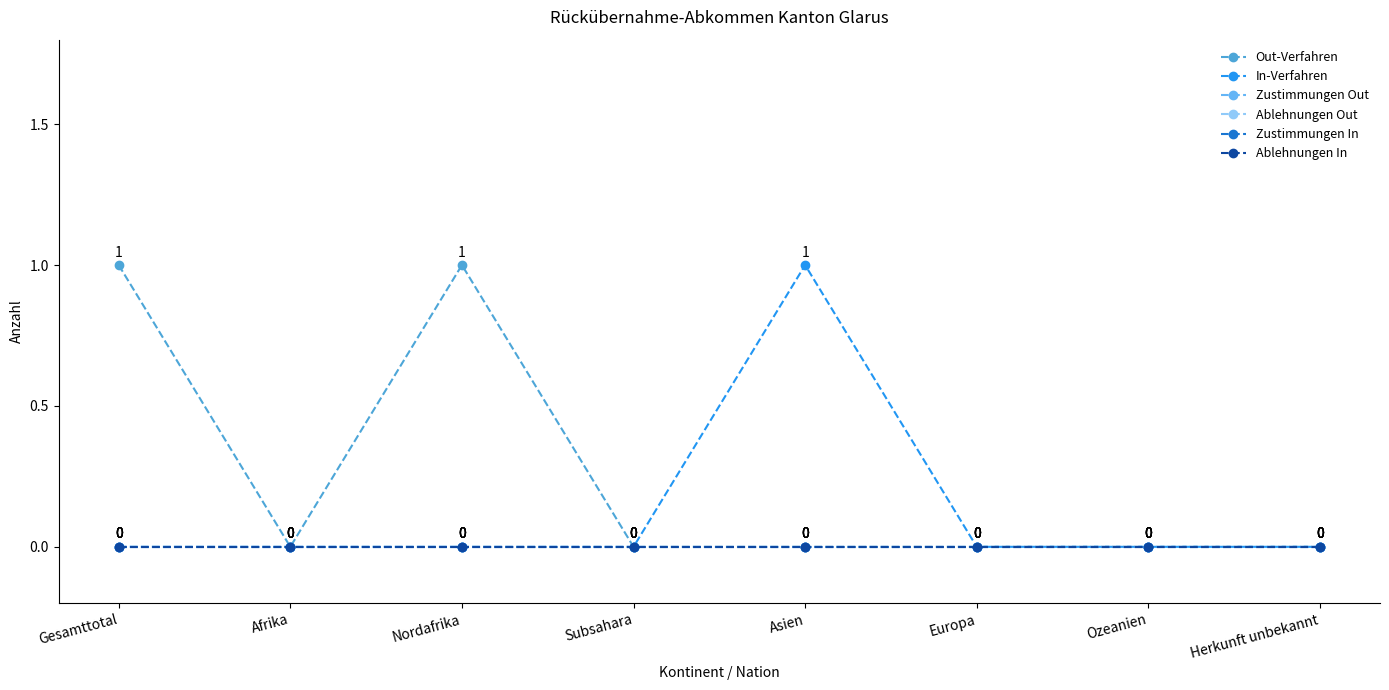

Is this an area chart (filled region under the line)?

No